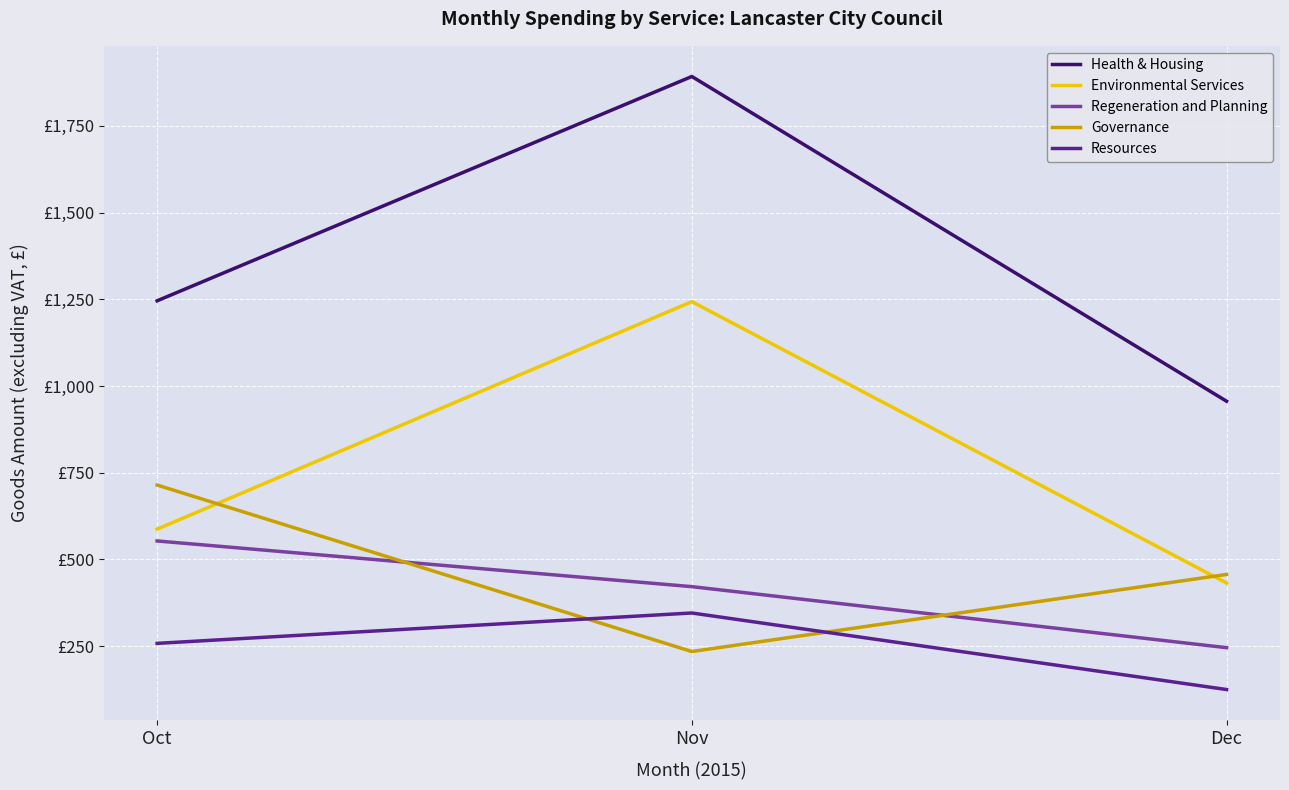

Where does the Governance series first go above 456?

Oct